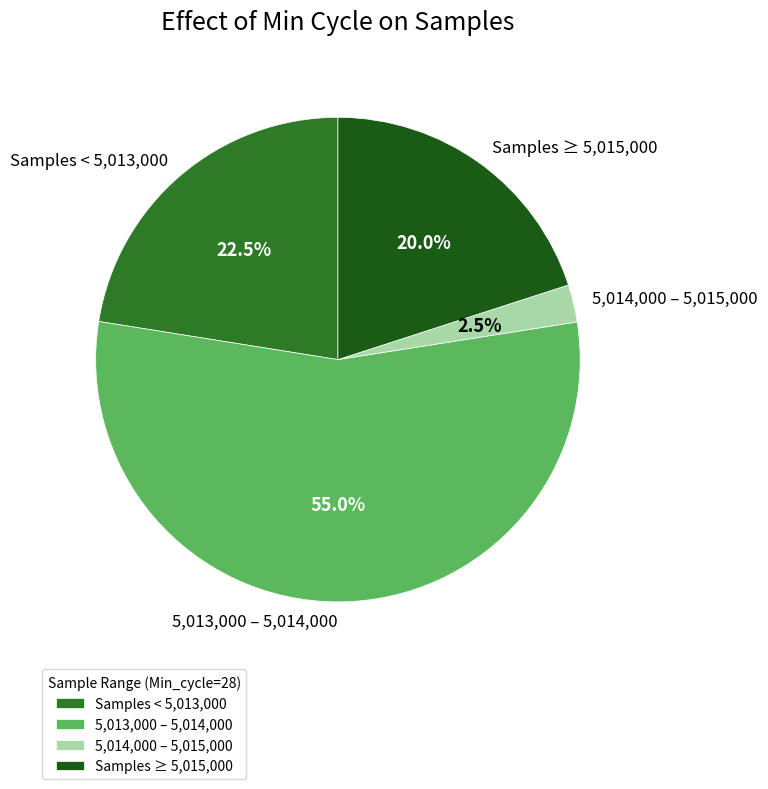

Which category has the smallest portion of the pie?

5,014,000 – 5,015,000